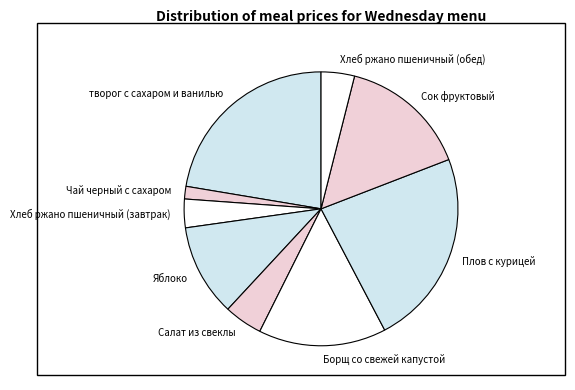

Does any single category account for the majority?

No